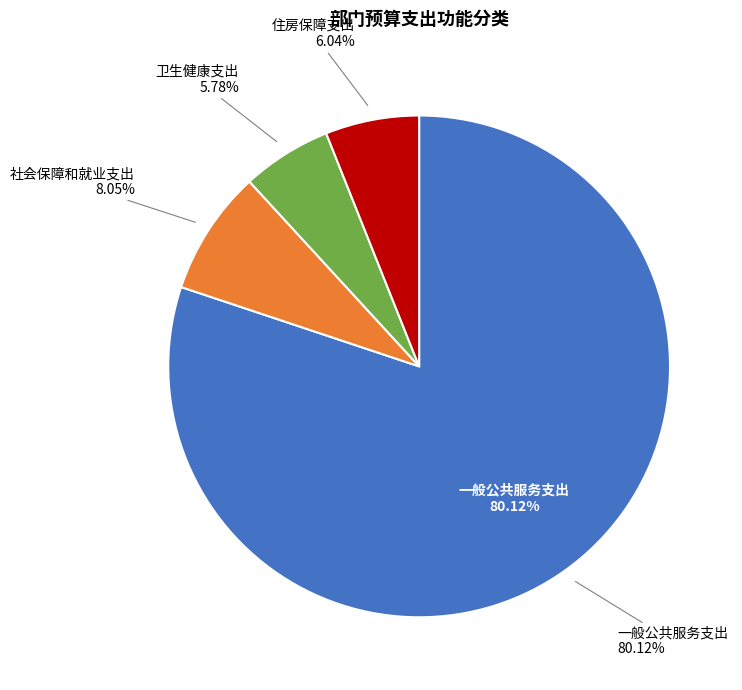

The 社会保障和就业支出 slice represents 1% of the pie. True or false?

False